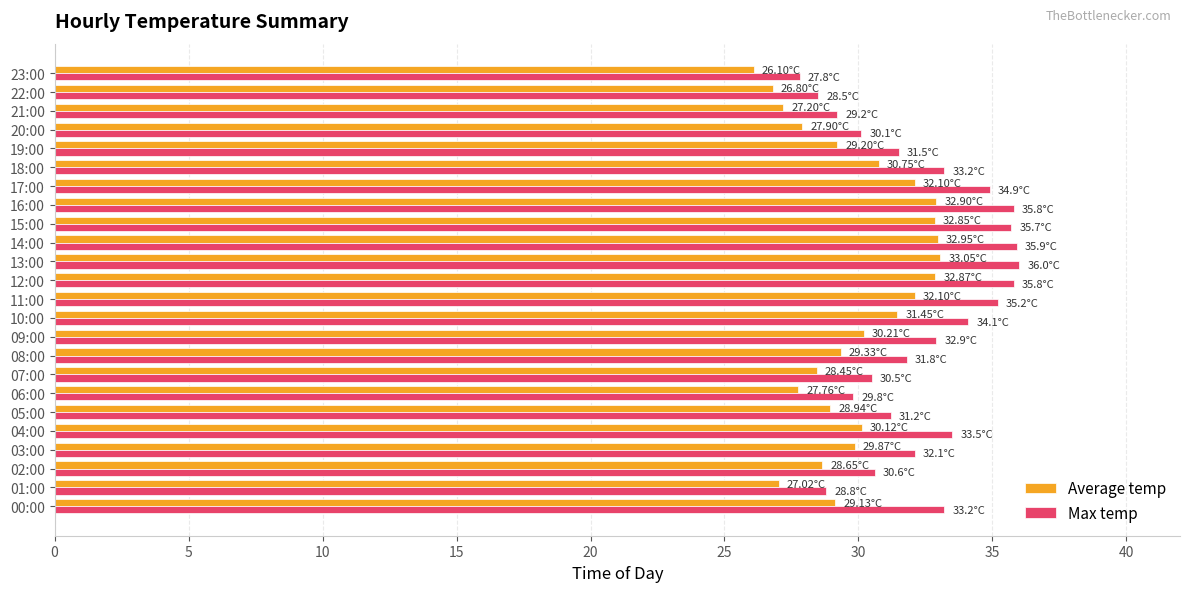

Rank the series by their average value, from lowest to highest.

Average temp, Max temp